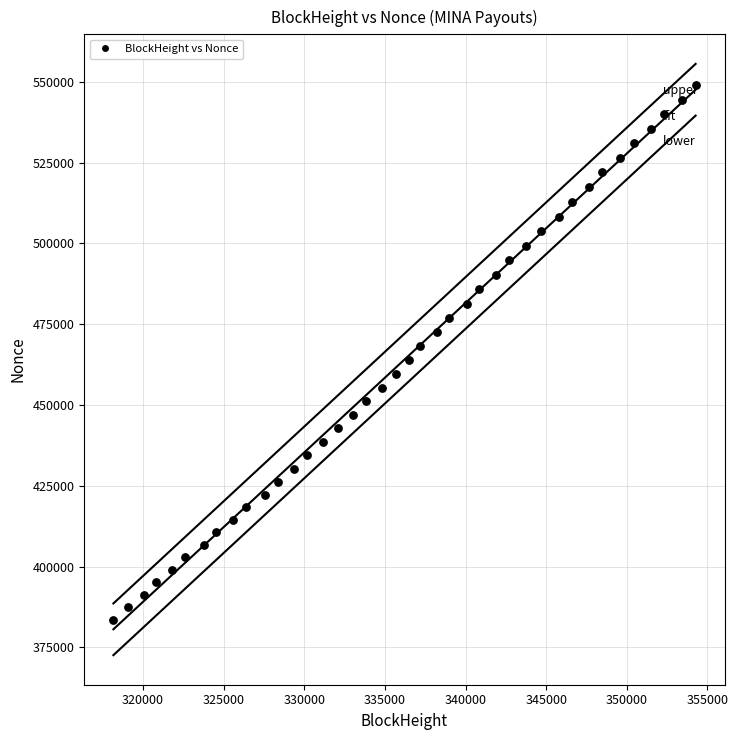

What is the range of X values (max minus min)?

36106